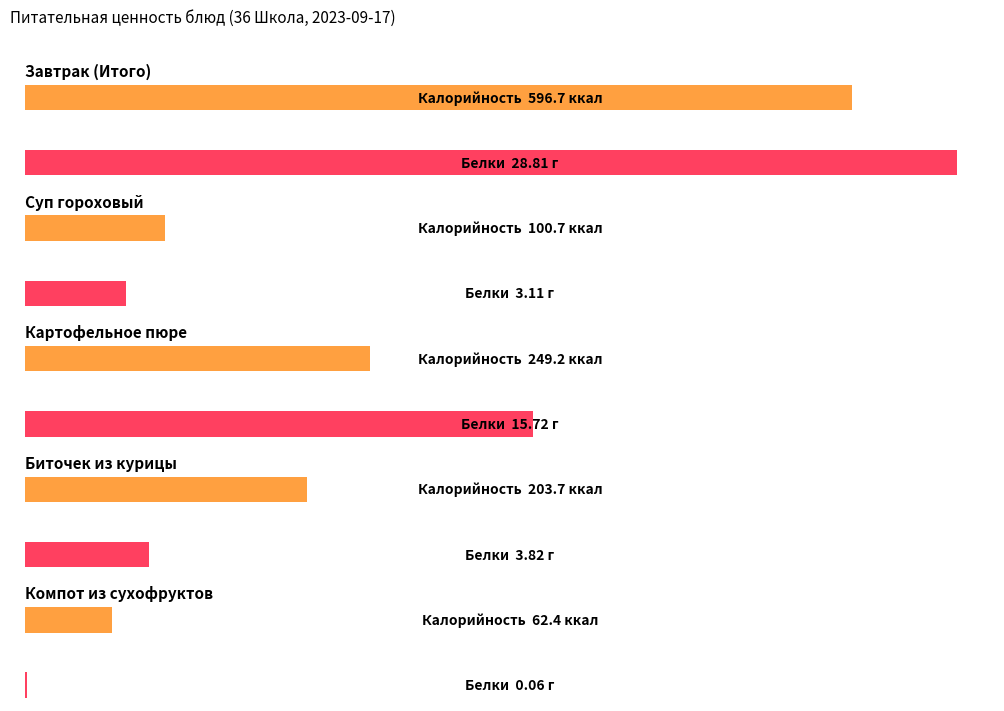

What position from the left is Компот из сухофруктов?

5